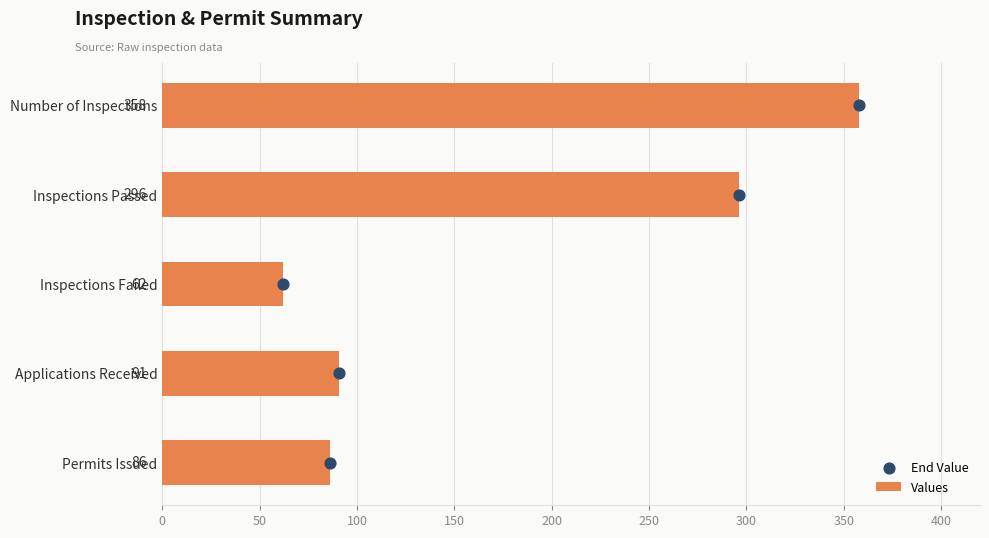

Which series contains the lowest Y value?

End Value